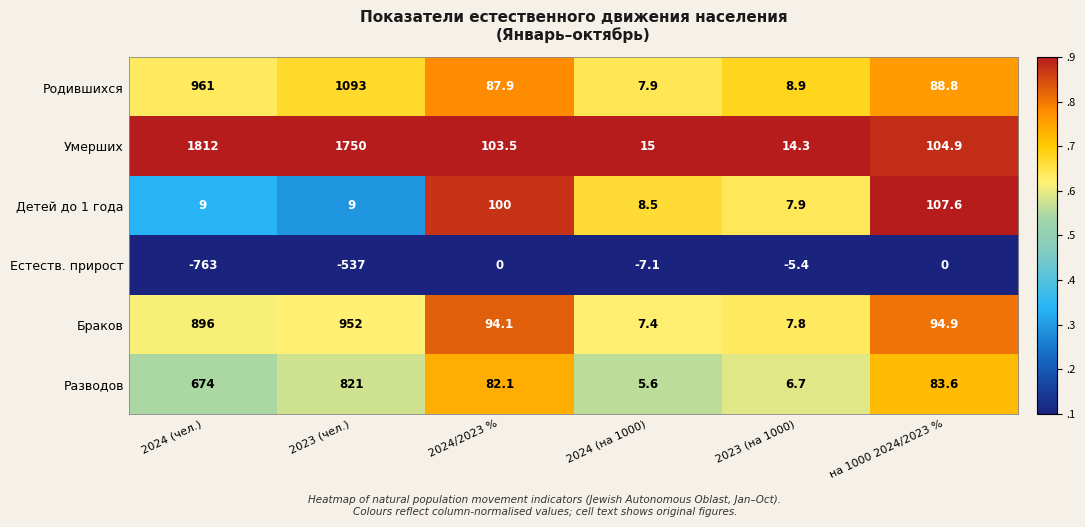

Rank the series at на 1000 2024/2023 % from lowest to highest value.

Естеств. прирост, Разводов, Родившихся, Браков, Умерших, Детей до 1 года